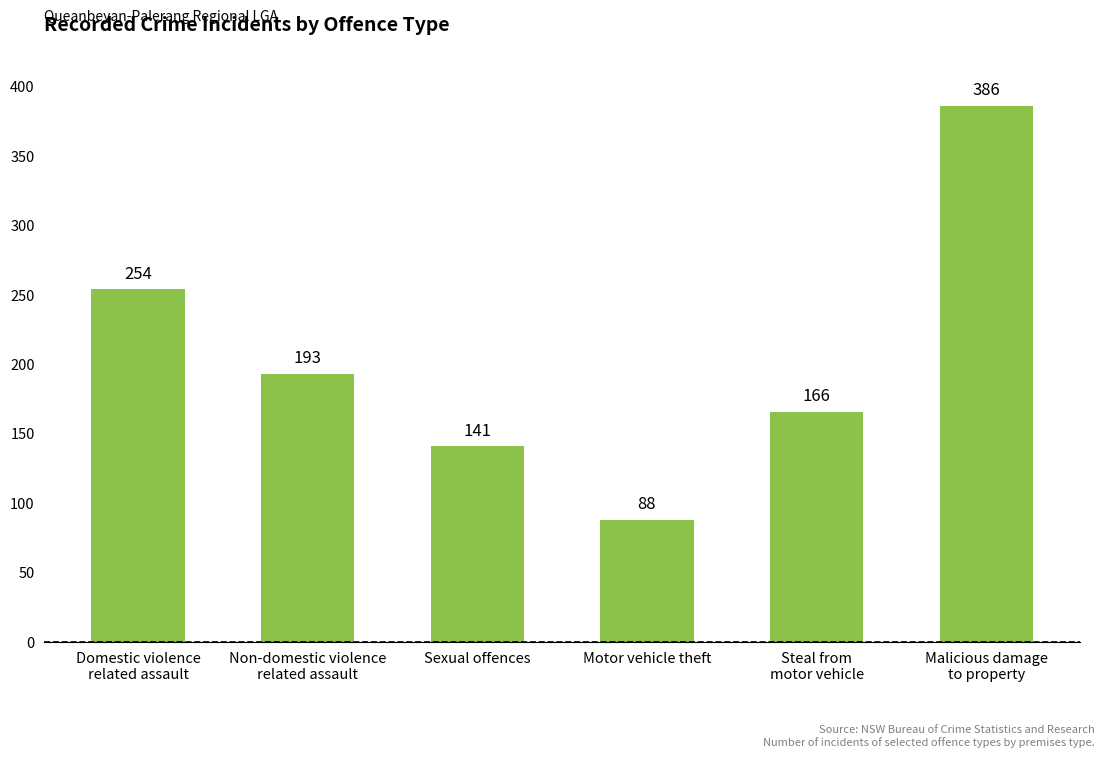

Reading left to right, transcribe all the data shown in this chart.

254	193	141	88	166	386